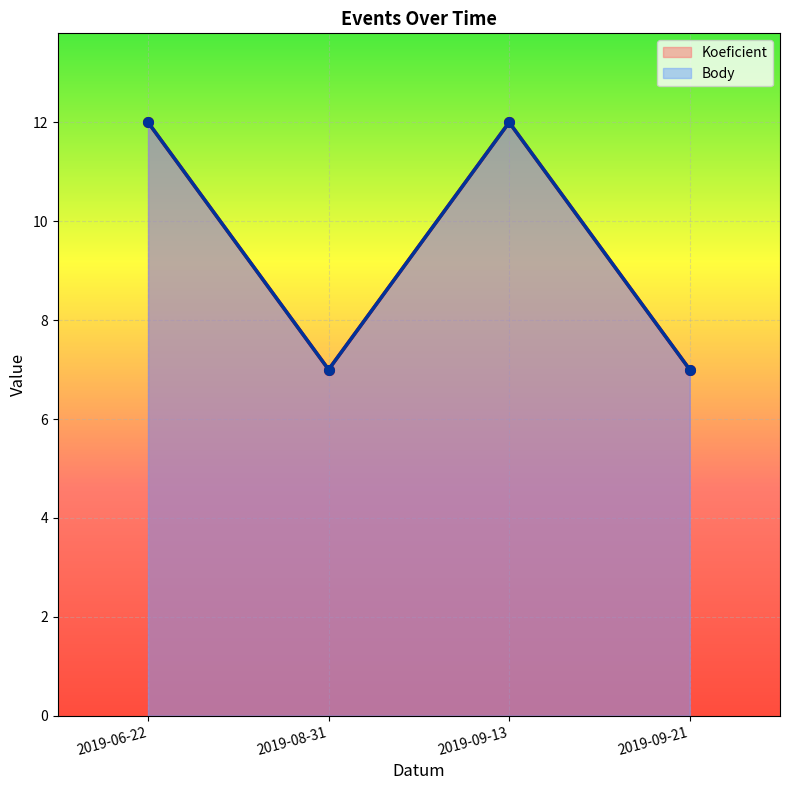

At which category is the sum across all series the highest?

2019-06-22